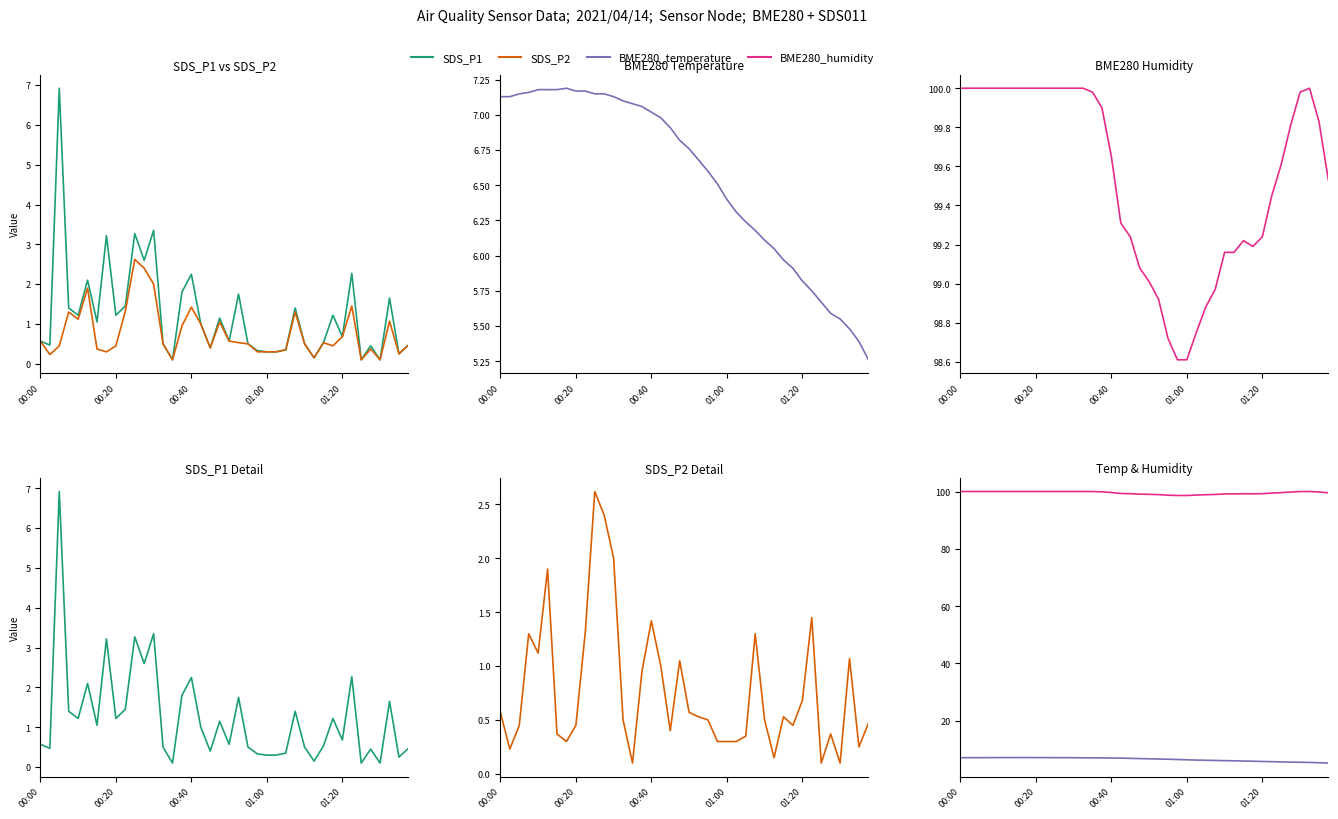

Is the value of SDS_P2 at 33 greater than the value of BME280_temperature at 14?

No